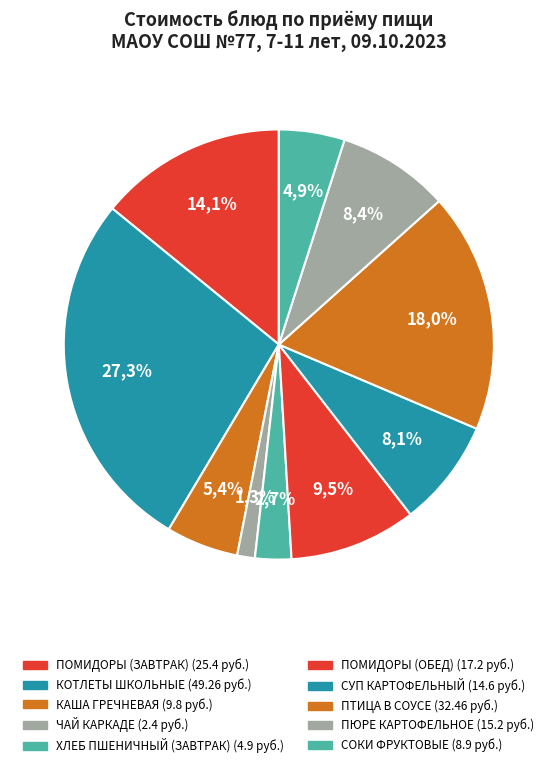

What is the ratio of the value at СУП КАРТОФЕЛЬНЫЙ to the value at КАША ГРЕЧНЕВАЯ?

1.5